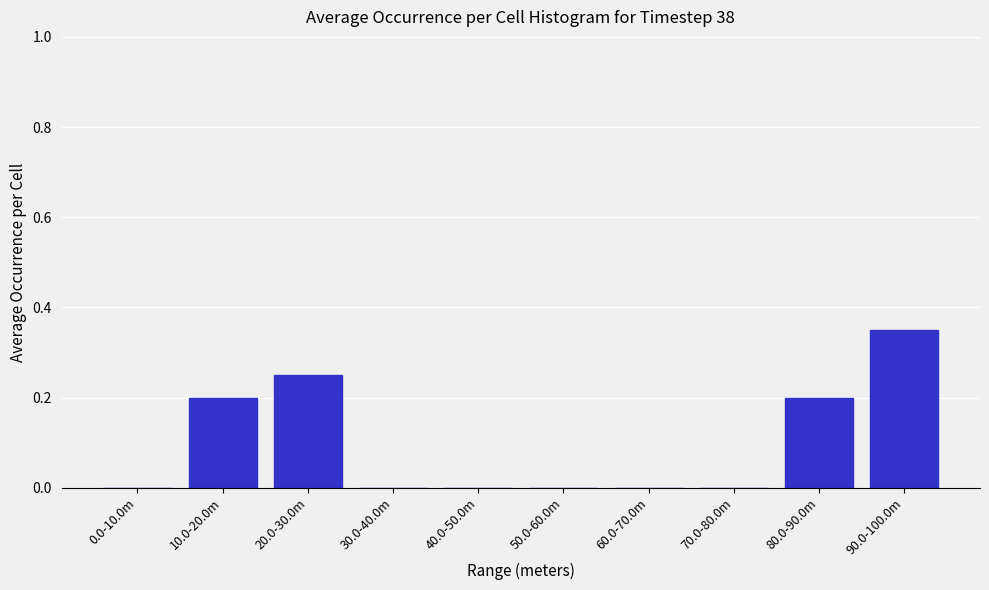

Which has a higher value, 50.0-60.0m or 90.0-100.0m?

90.0-100.0m